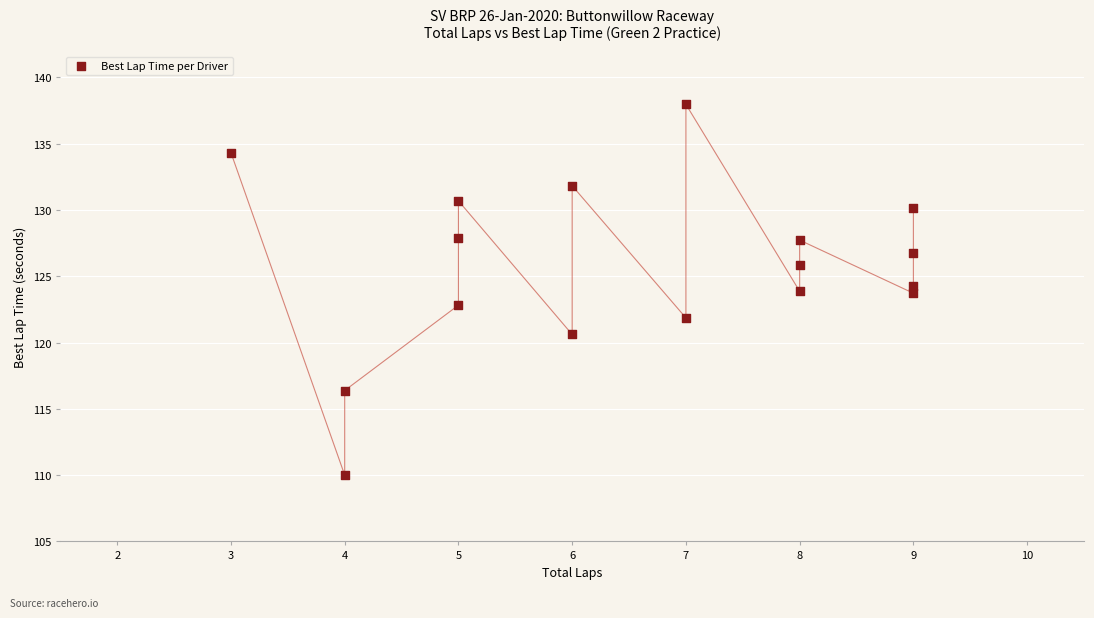

What is the range of X values (max minus min)?

6.0